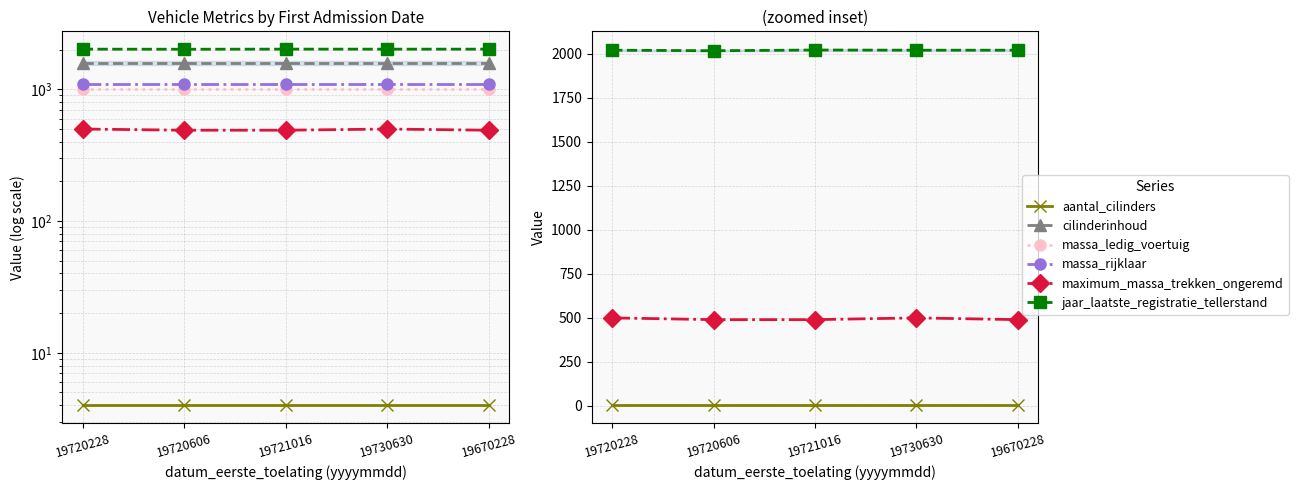

Reading right to left, transcribe all the data shown in this chart.

aantal_cilinders: 19670228=4	19730630=4	19721016=4	19720606=4	19720228=4
cilinderinhoud: 19670228=1584	19730630=1584	19721016=1584	19720606=1584	19720228=1584
massa_ledig_voertuig: 19670228=999	19730630=999	19721016=999	19720606=999	19720228=999
massa_rijklaar: 19670228=1099	19730630=1099	19721016=1099	19720606=1099	19720228=1099
maximum_massa_trekken_ongeremd: 19670228=490	19730630=500	19721016=490	19720606=490	19720228=500
jaar_laatste_registratie_tellerstand: 19670228=2021	19730630=2021	19721016=2022	19720606=2018	19720228=2021